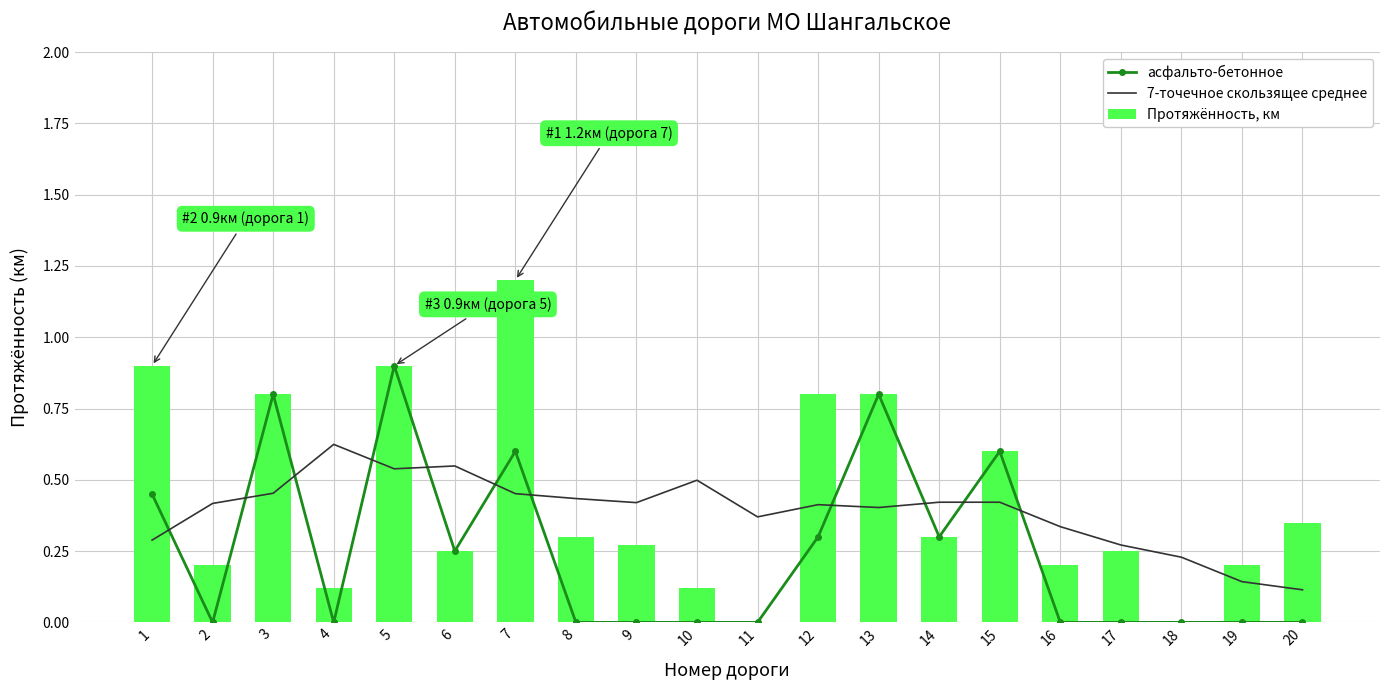

At which label is Протяжённость, км closest to 0?

11